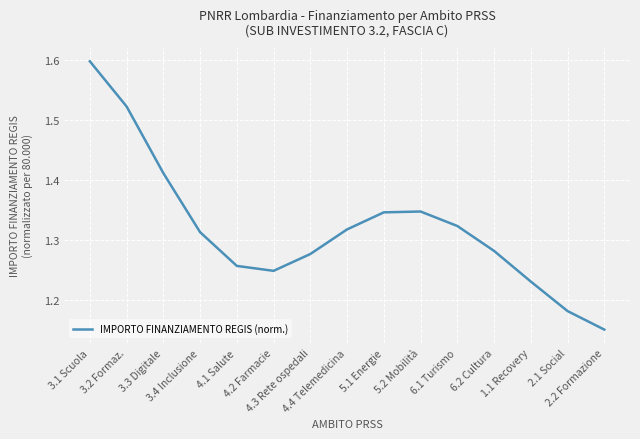

What is the greatest value displayed?

1.6